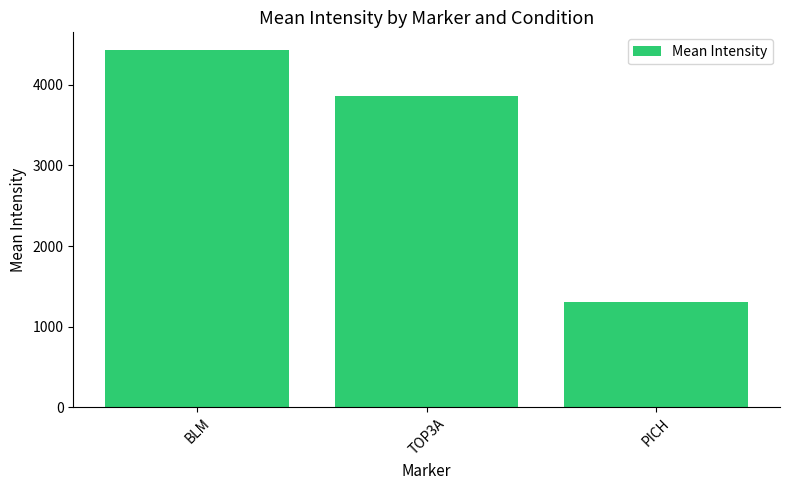

Does the chart contain any negative values?

No